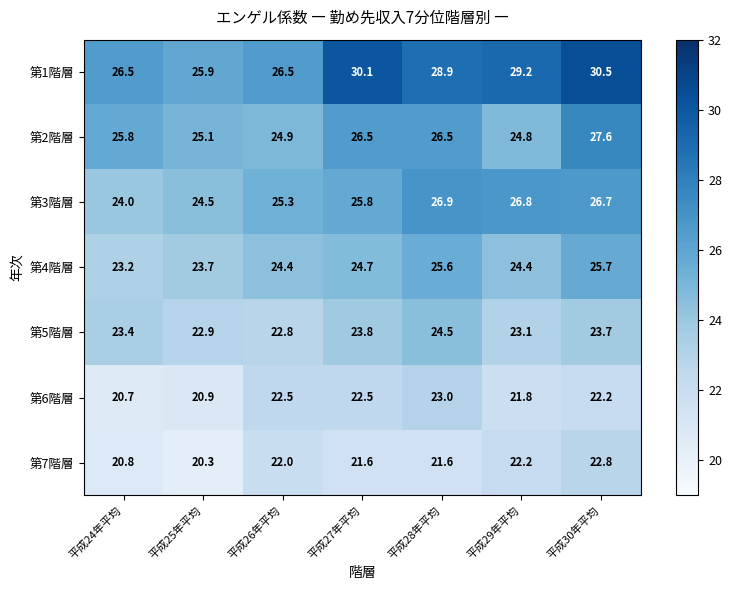

What is the maximum value shown in the chart?

30.5